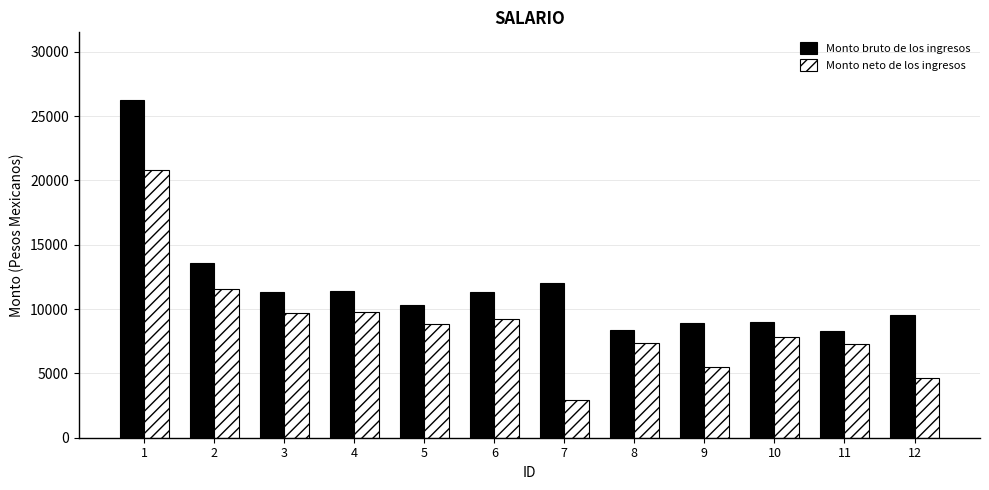

What is the sum of the Monto bruto de los ingresos values at 5 and 4?

21768